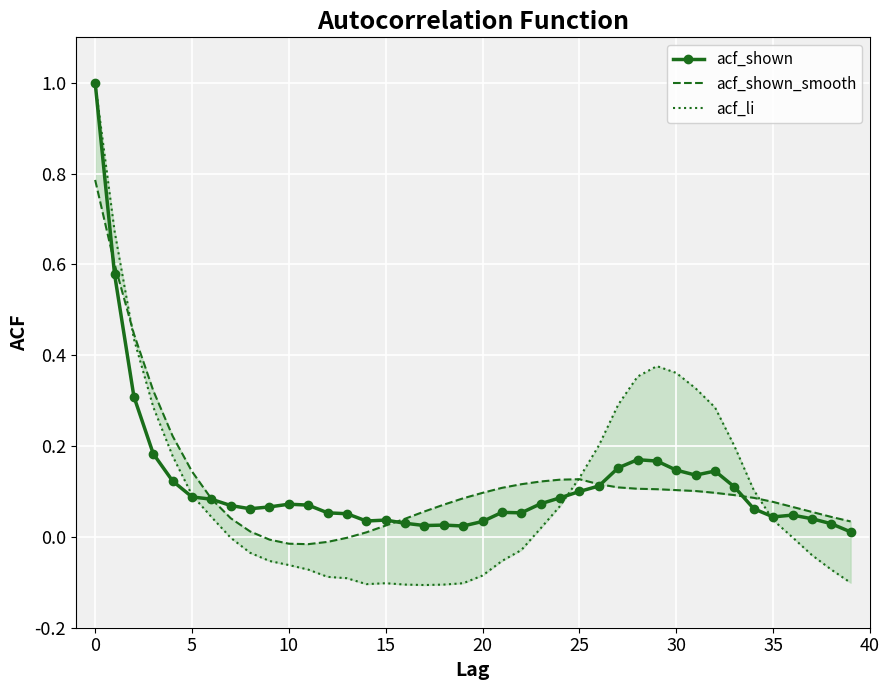

Which category has the lowest value in the acf_shown_smooth series?

11